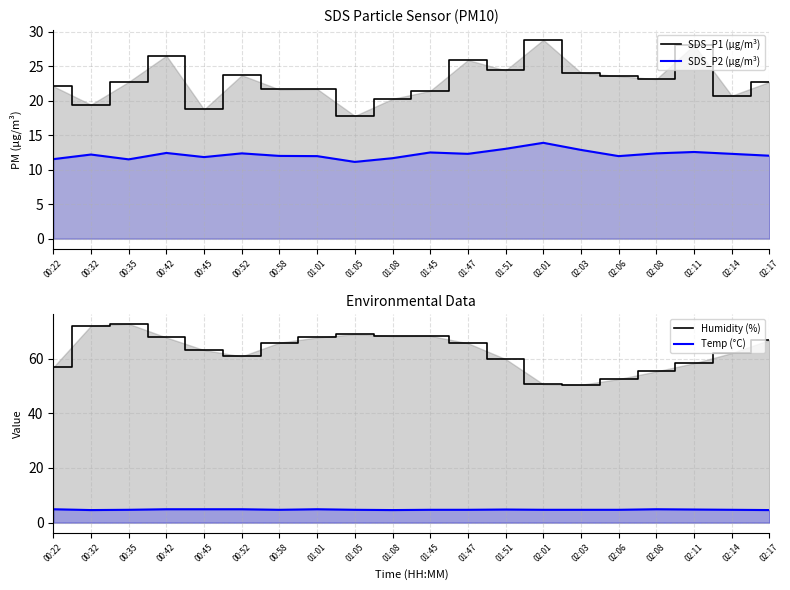

How many lines are shown in the chart?

4